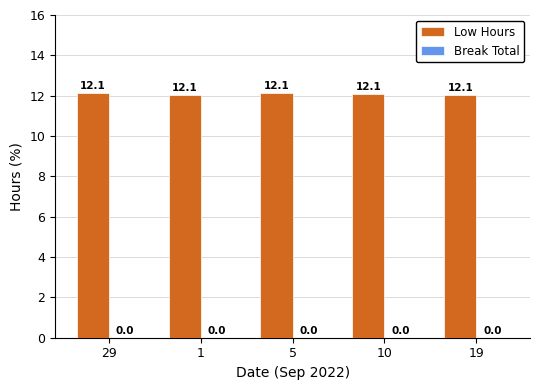

How many bars are there in total?

5